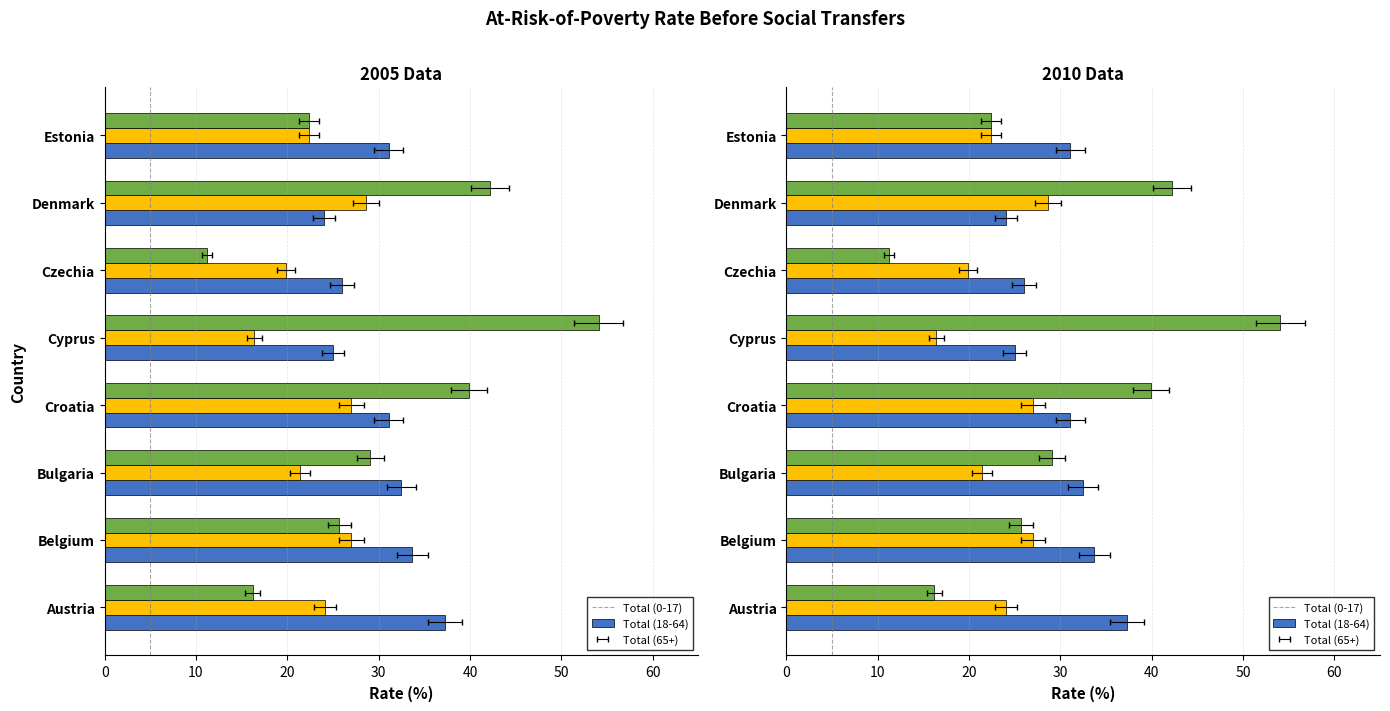

The value of Total (18-64) at Cyprus is 5.4. True or false?

False